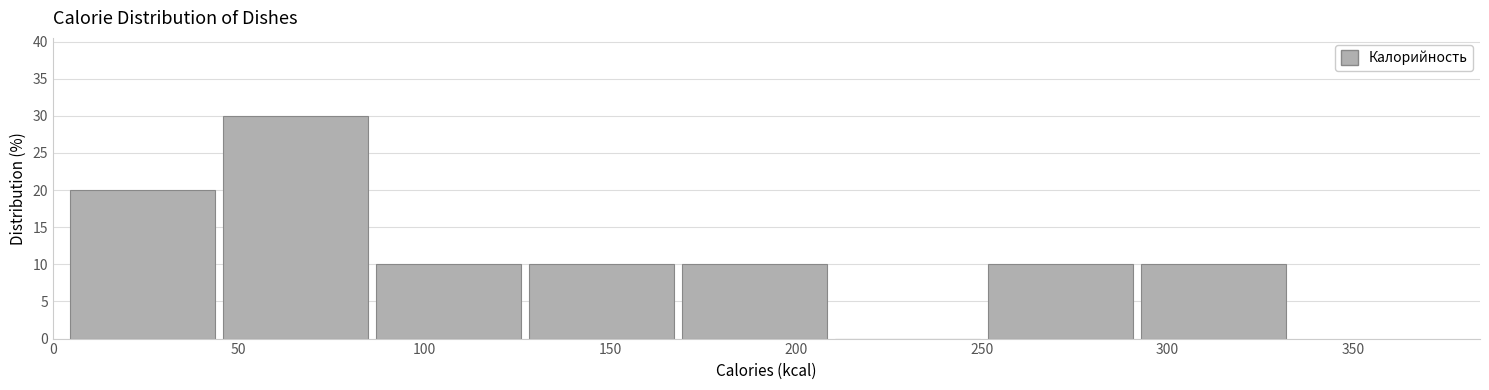

Reading left to right, transcribe this chart: for each bar, give the range it covers on the x-axis and its height. Neither the bar edges nor the heights are printed on the chart, so give them approximately, as read against the axes.

5 to 45: 20
45 to 85: 30
85 to 130: 10
130 to 170: 10
170 to 210: 10
210 to 250: 0
250 to 295: 10
295 to 335: 10